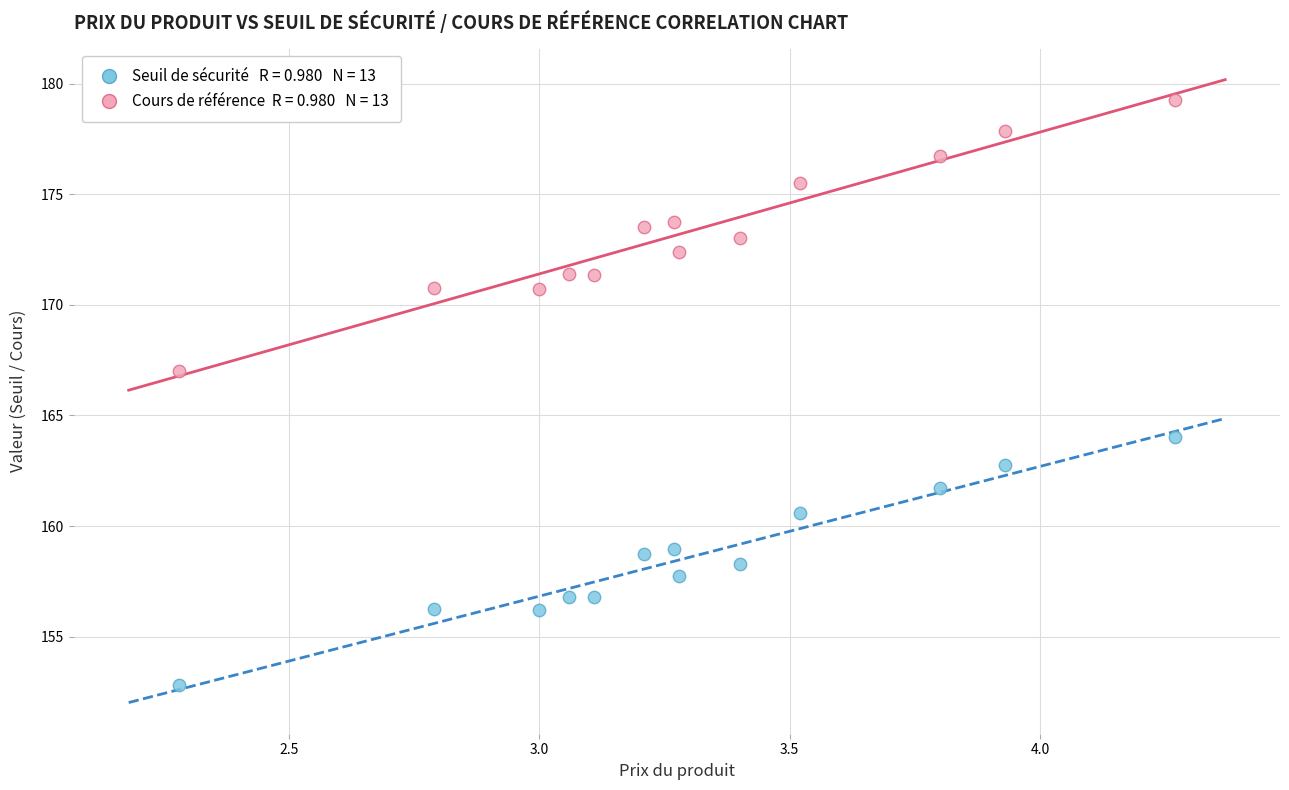

Across all series, what Y value is closest to 166?

167.0